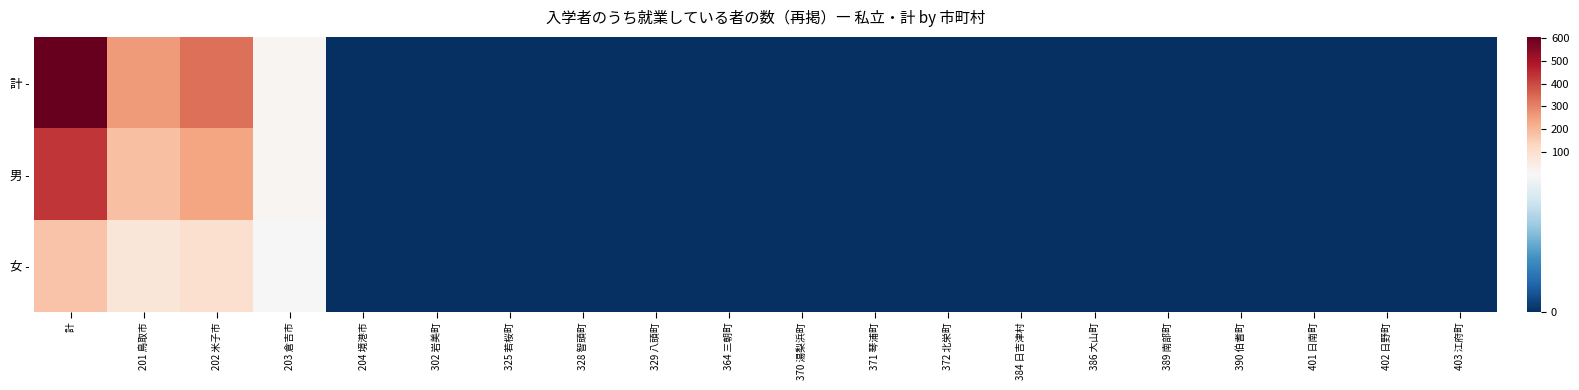

Reading right to left, list all the values displayed in this chart.

計 -: 403 江府町=0	402 日野町=0	401 日南町=0	390 伯耆町=0	389 南部町=0	386 大山町=0	384 日吉津村=0	372 北栄町=0	371 琴浦町=0	370 湯梨浜町=0	364 三朝町=0	329 八頭町=0	328 智頭町=0	325 若桜町=0	302 岩美町=0	204 境港市=0	203 倉吉市=13	202 米子市=333	201 鳥取市=259	計=605
男 -: 403 江府町=0	402 日野町=0	401 日南町=0	390 伯耆町=0	389 南部町=0	386 大山町=0	384 日吉津村=0	372 北栄町=0	371 琴浦町=0	370 湯梨浜町=0	364 三朝町=0	329 八頭町=0	328 智頭町=0	325 若桜町=0	302 岩美町=0	204 境港市=0	203 倉吉市=12	202 米子市=238	201 鳥取市=184	計=434
女 -: 403 江府町=0	402 日野町=0	401 日南町=0	390 伯耆町=0	389 南部町=0	386 大山町=0	384 日吉津村=0	372 北栄町=0	371 琴浦町=0	370 湯梨浜町=0	364 三朝町=0	329 八頭町=0	328 智頭町=0	325 若桜町=0	302 岩美町=0	204 境港市=0	203 倉吉市=1	202 米子市=95	201 鳥取市=75	計=171